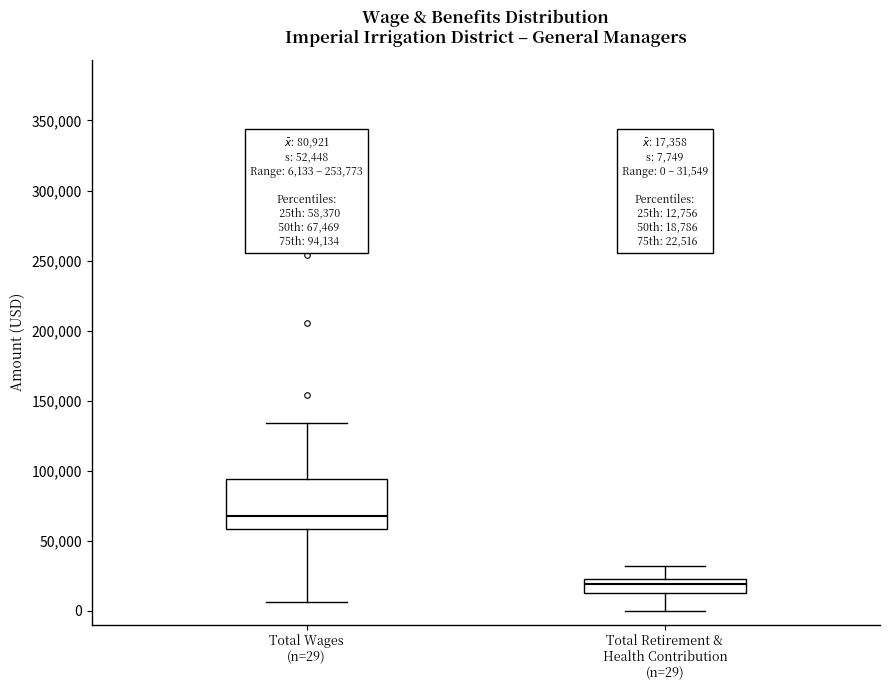

Which box's median line is the lowest?

Total Retirement & Health Contribution (n=29)